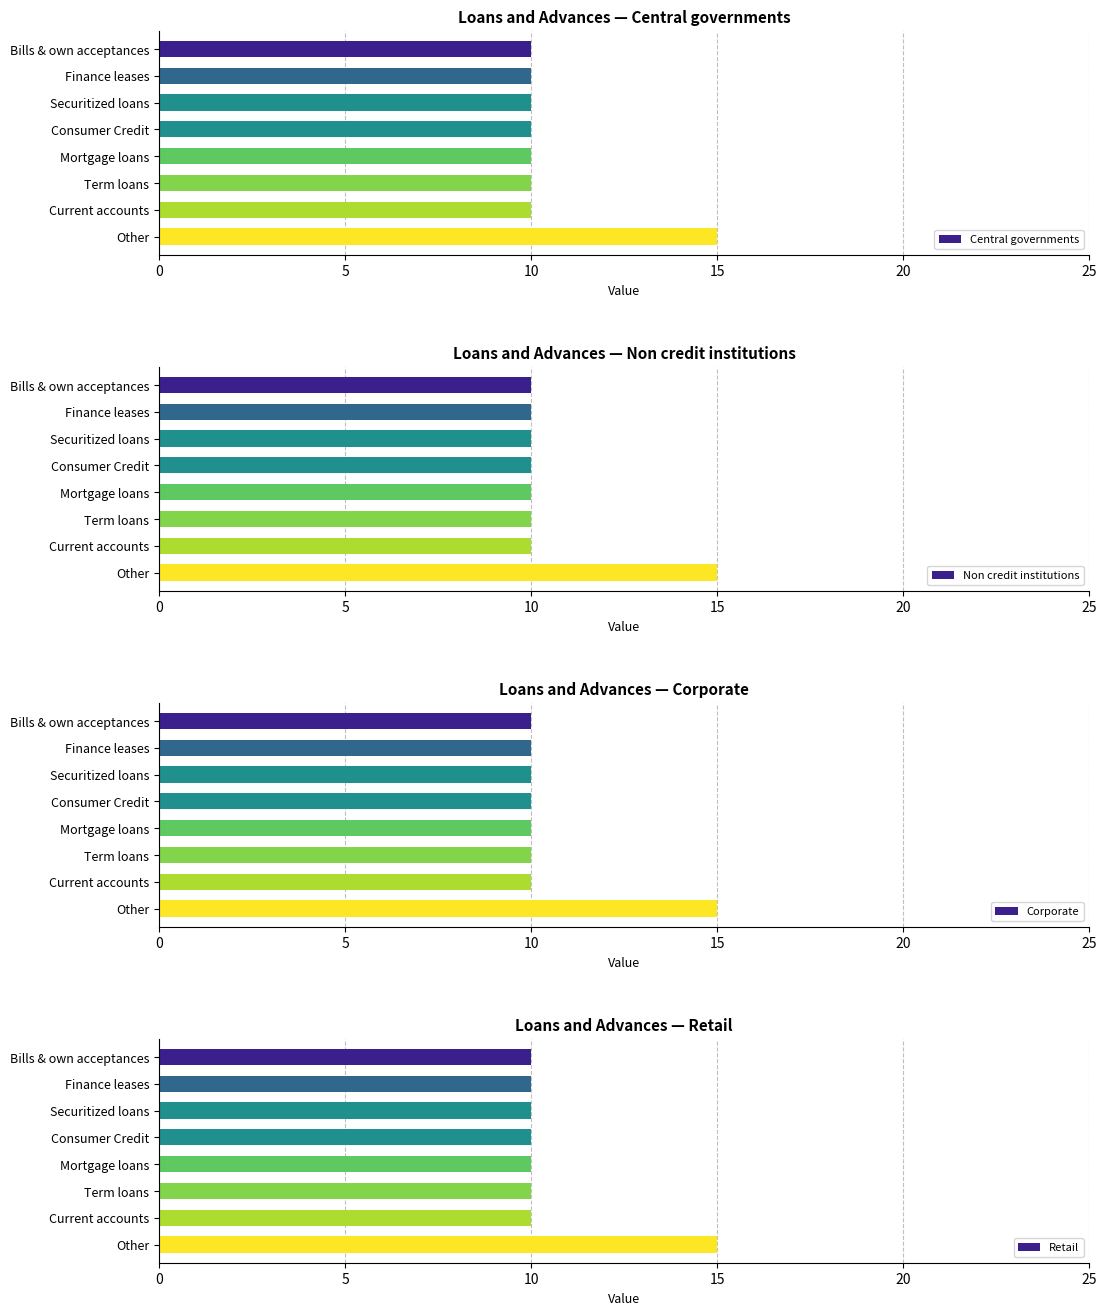

What are all the series names shown in the legend?

Central governments, Non credit institutions, Corporate, Retail